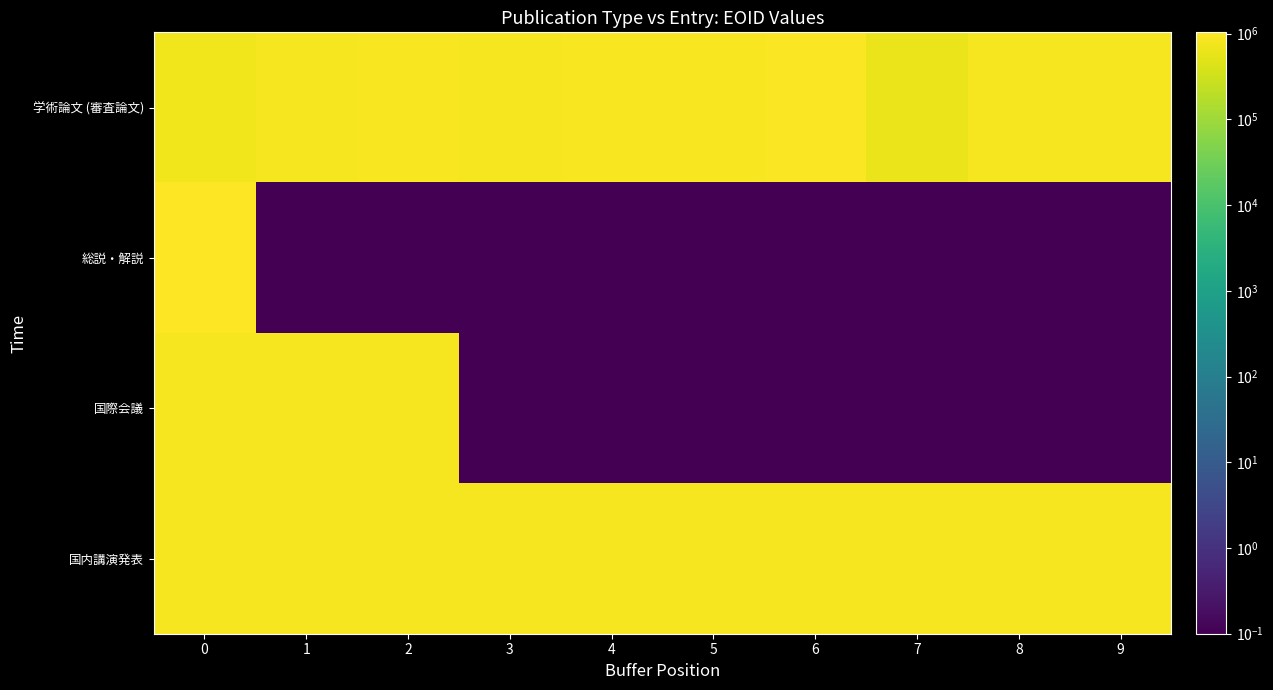

Reading left to right, what are all the values shown in this chart?

学術論文 (審査論文): 0=724278.0	1=845421.0	2=876178.0	3=845446.0	4=876169.0	5=879745.0	6=943474.0	7=666592.0	8=845472.0	9=845473.0
総説・解説: 0=1037734.0	1=0.1	2=0.1	3=0.1	4=0.1	5=0.1	6=0.1	7=0.1	8=0.1	9=0.1
国際会議: 0=845418.0	1=845419.0	2=845420.0	3=0.1	4=0.1	5=0.1	6=0.1	7=0.1	8=0.1	9=0.1
国内講演発表: 0=845422.0	1=845440.0	2=845442.0	3=845443.0	4=845444.0	5=845445.0	6=845447.0	7=845448.0	8=845449.0	9=845450.0